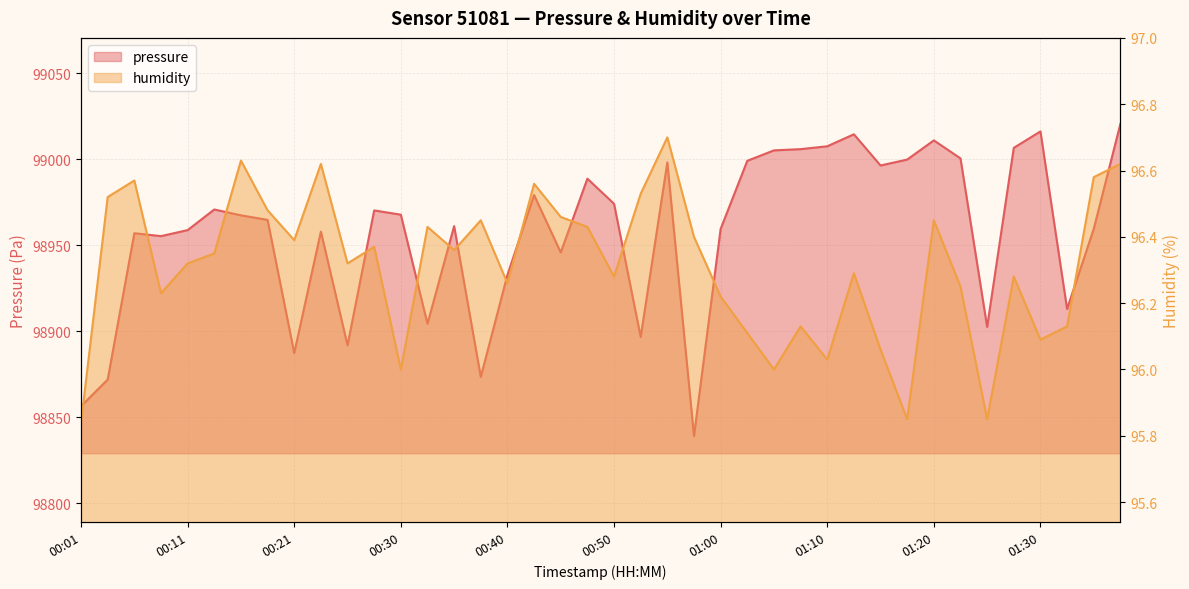

What is the label of the 39th point from the left?

01:35